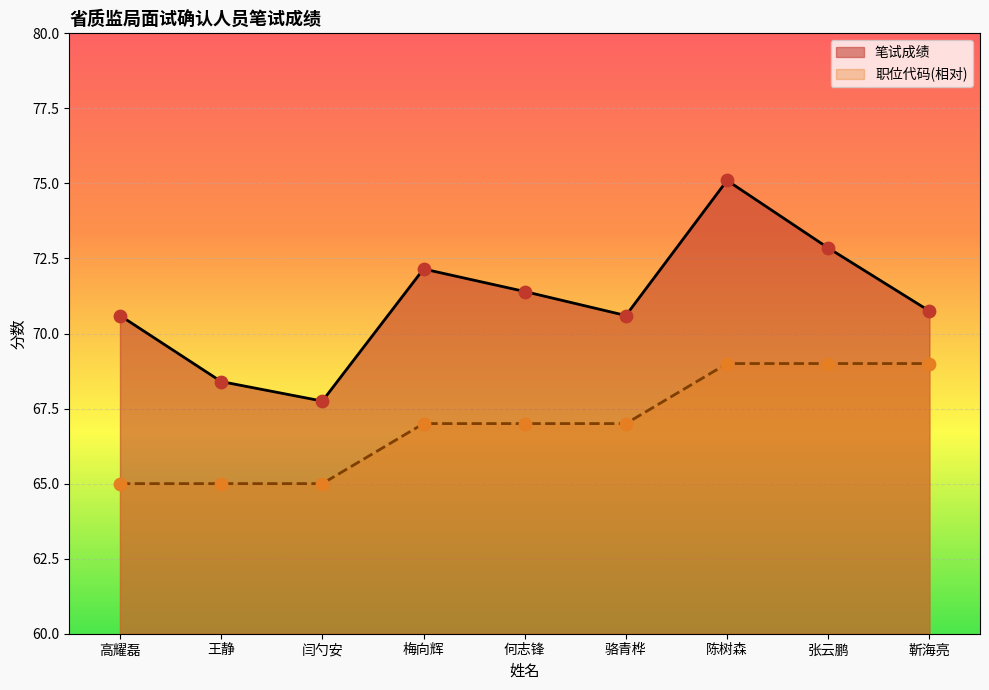

At which category is the sum across all series the highest?

陈树森